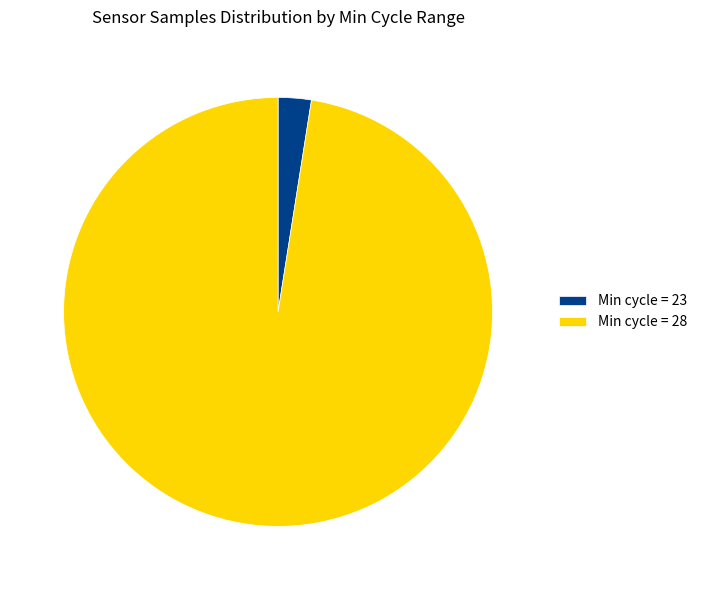

Which slice is the largest?

Min cycle = 28